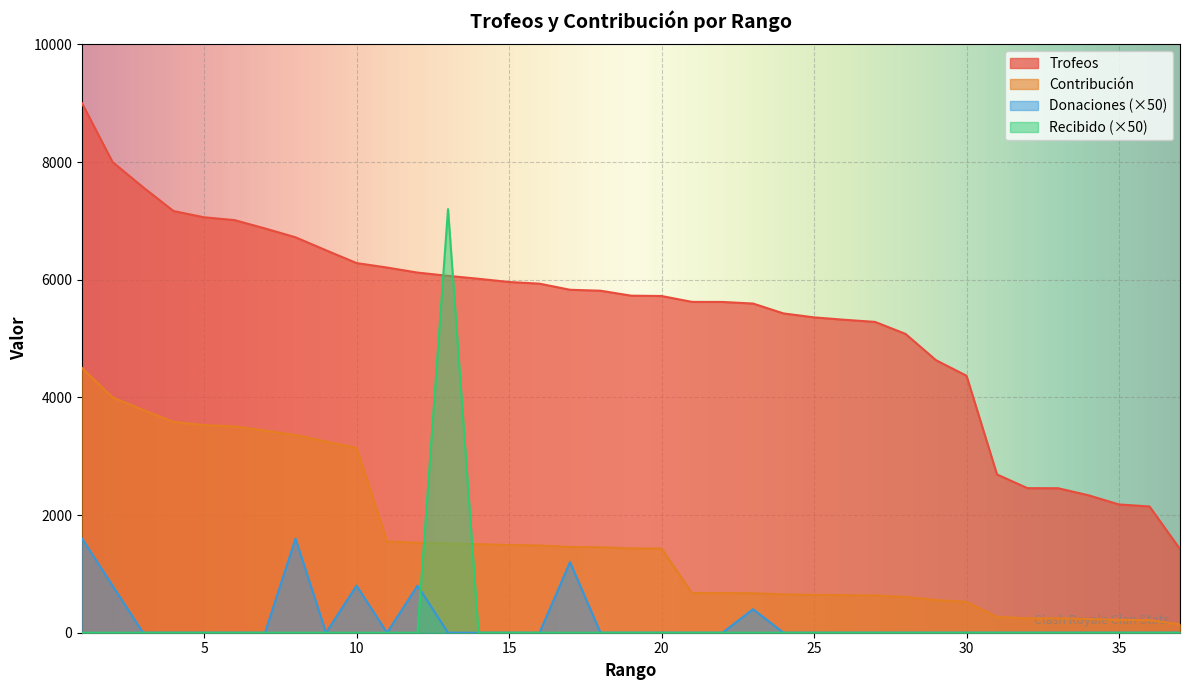

Is it true that Trofeos equals 5427 at 24?

True